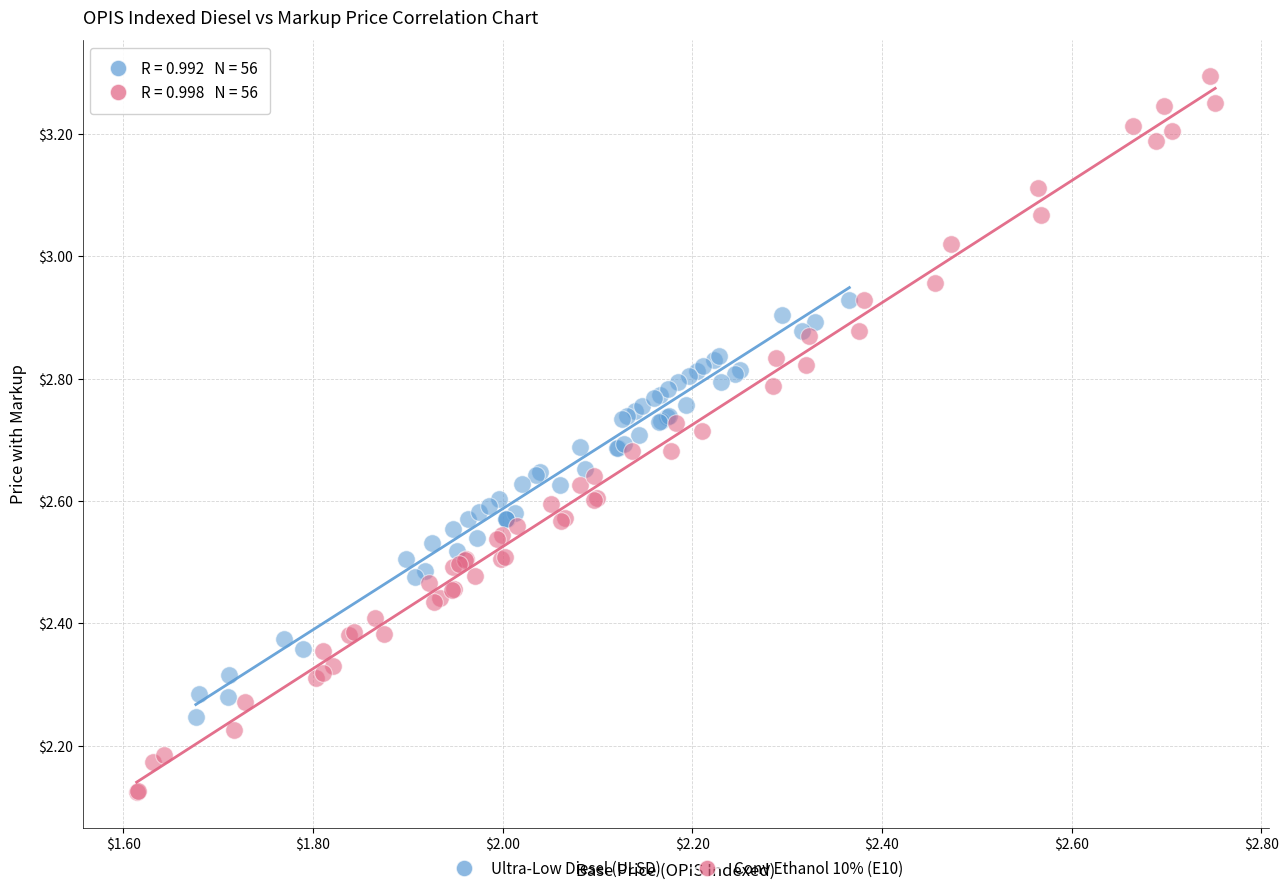

Which series reaches the minimum Y coordinate?

Conv Ethanol 10% (E10)